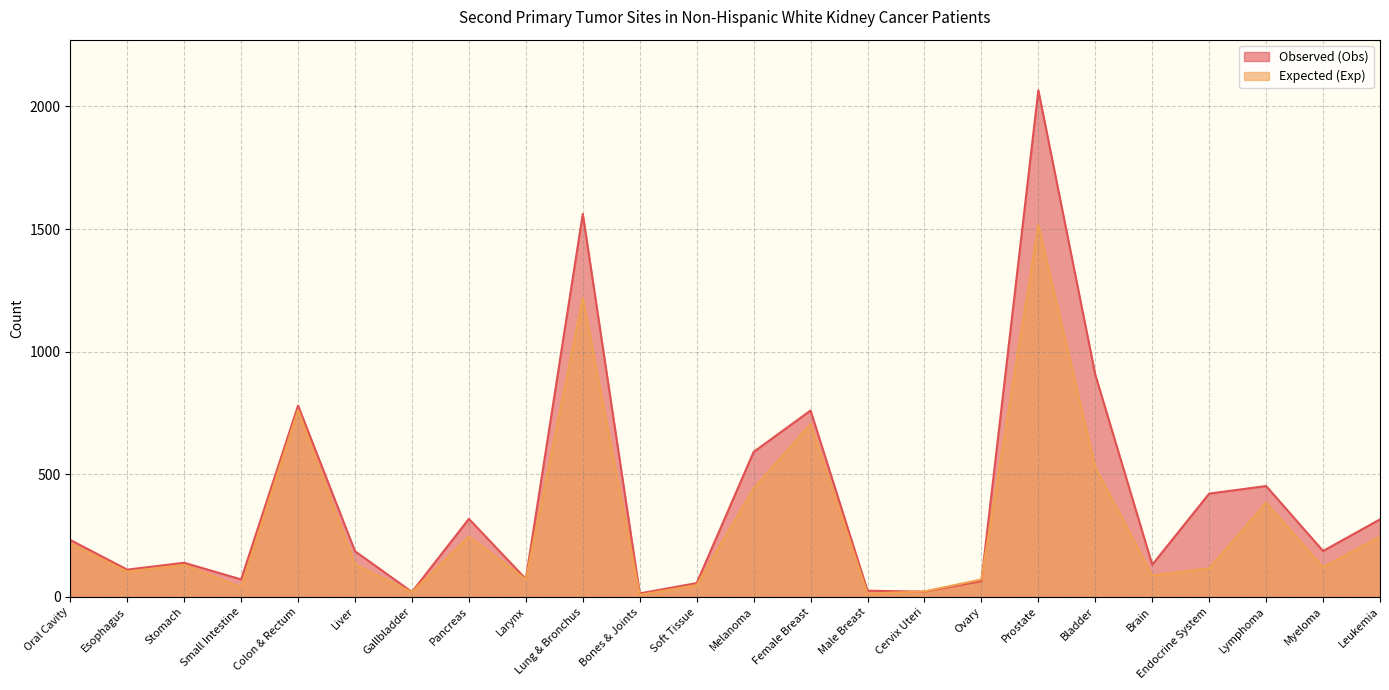

True or false: Observed (Obs) has more than 1 interior local peaks.

True